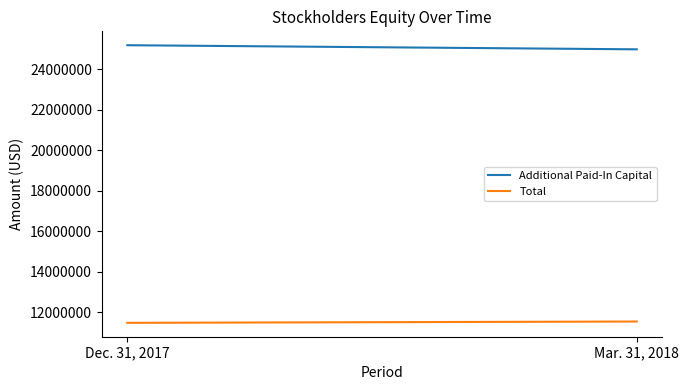

What is the label of the 2nd point from the left?

Mar. 31, 2018